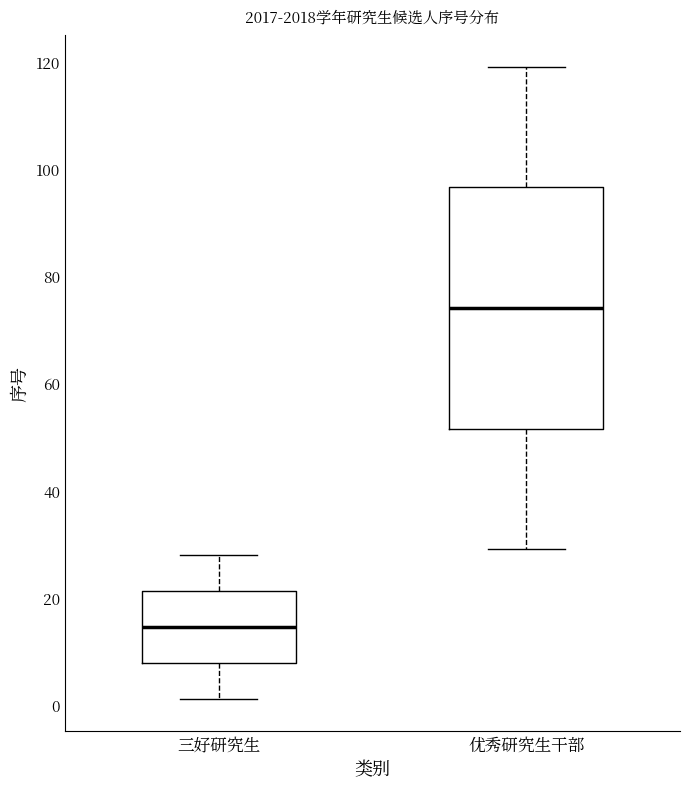

Reading left to right, transcribe this box plot: for each box, give where its median line is, the range the box spans, and where its two whiskers end, as read against the y-axis. The values are not printed on the chart, so give them approximately, as read against the axis.

三好研究生: median 14, box 8 to 22, whiskers 2 to 28
优秀研究生干部: median 74, box 52 to 96, whiskers 30 to 120